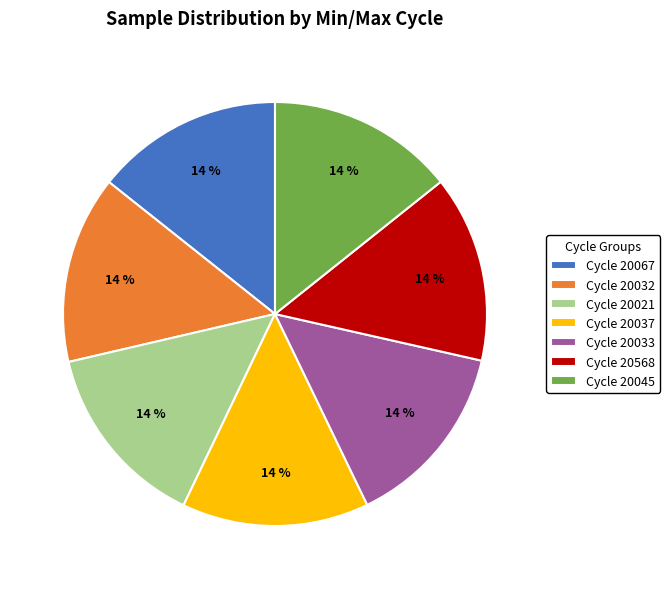

Is it true that Cycle 20033 is 24% of the pie?

False